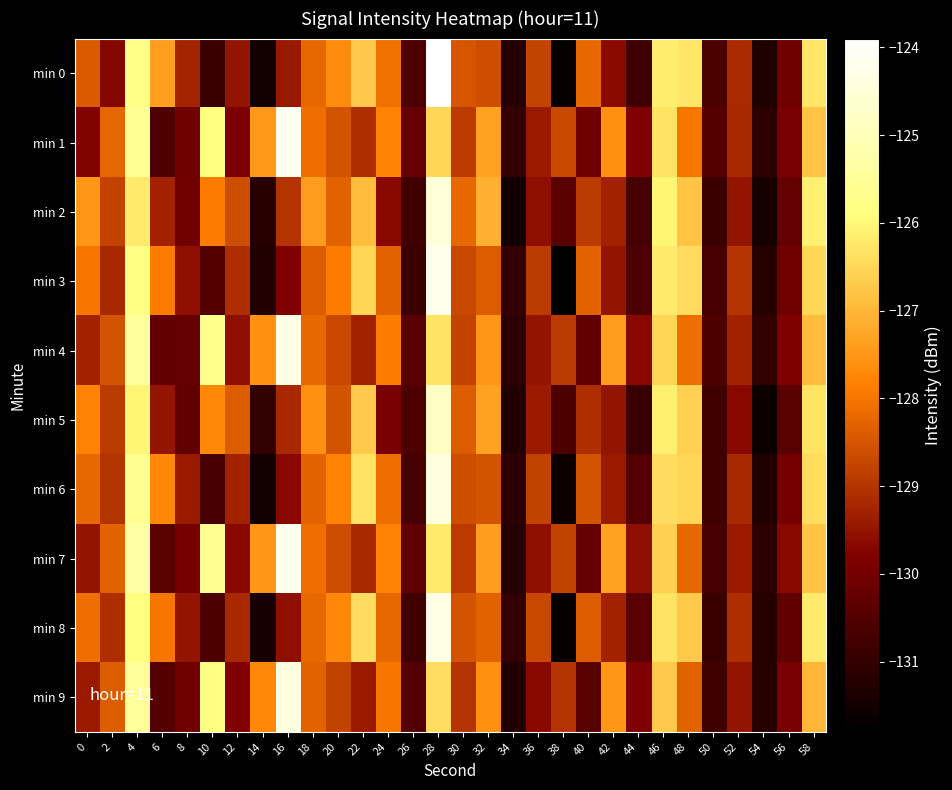

At how many categories does at least one series exceed -127?

8